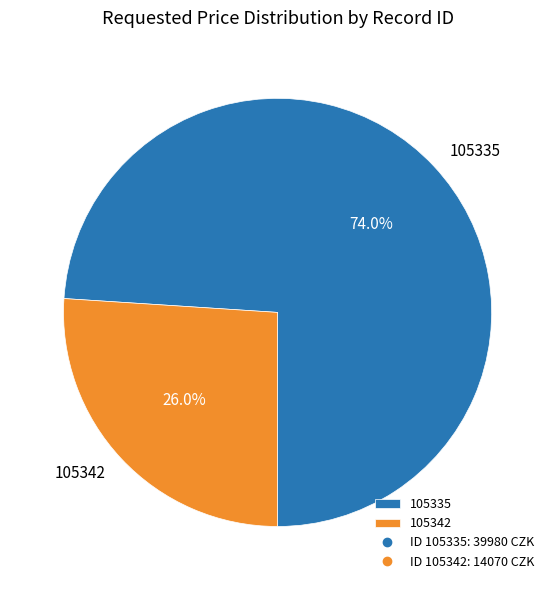

True or false: 105342 accounts for 14% of the total.

False